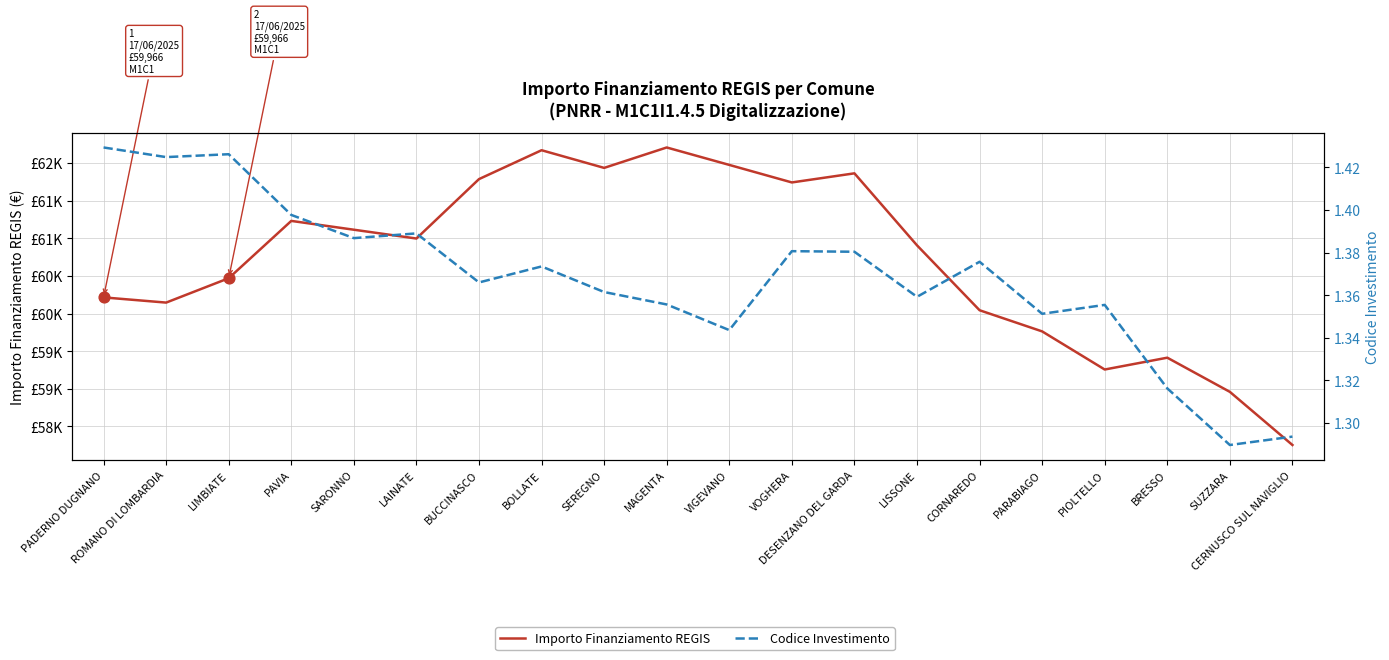

Which series has the widest spread of Y values?

Importo Finanziamento REGIS